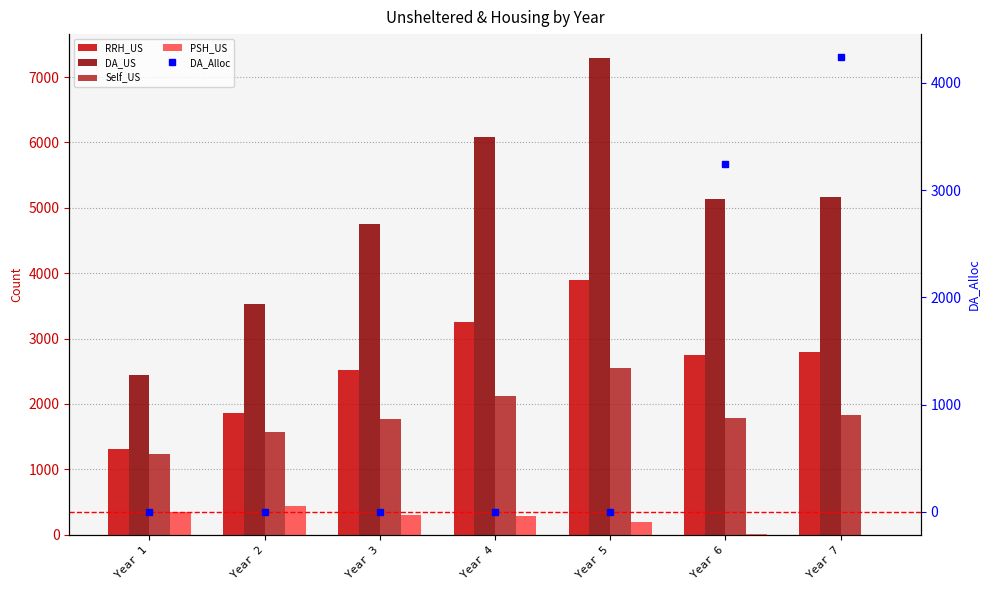

Where does the RRH_US series first go above 2743?

Year 4